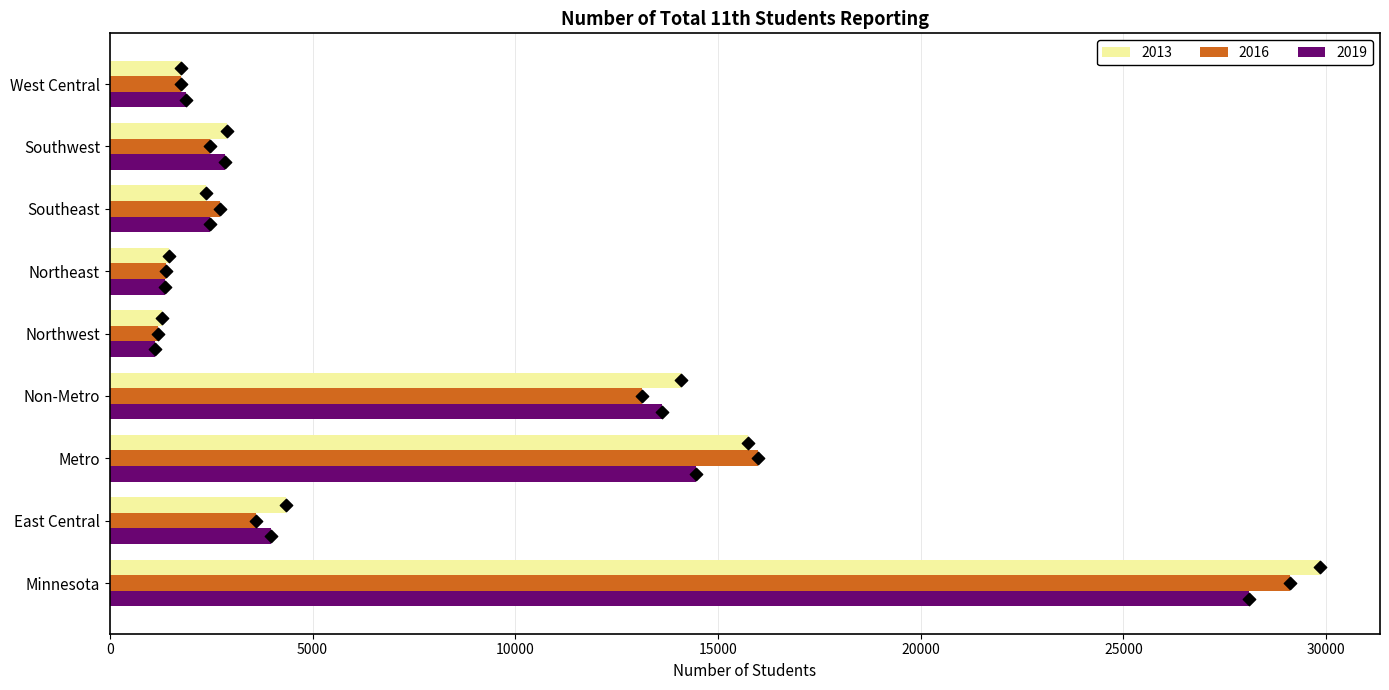

At which category is the sum across all series the highest?

Minnesota